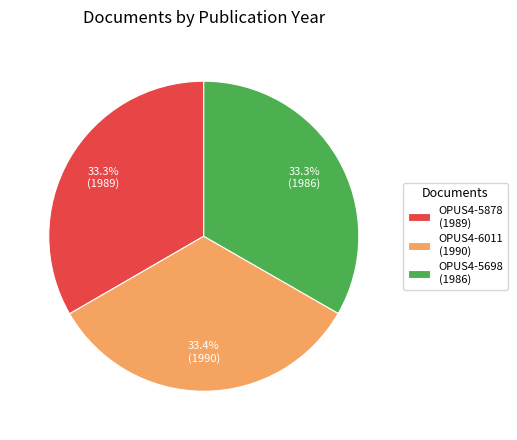

To the nearest percent, what portion does OPUS4-5698 represent?

33%